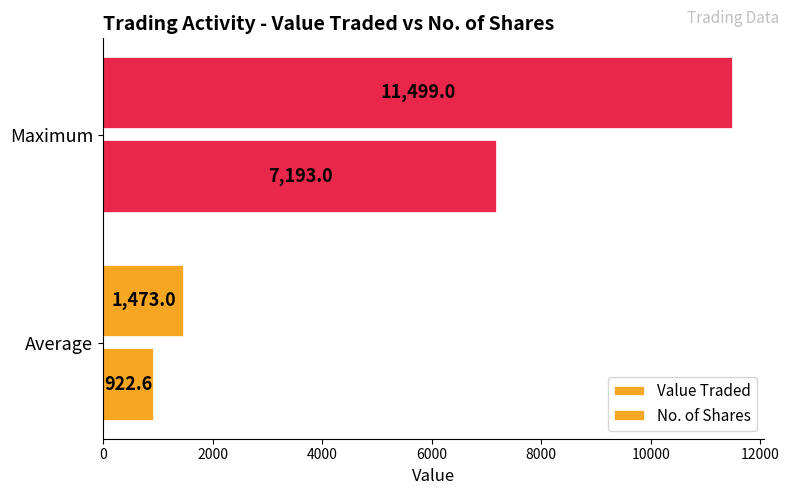

How many data points in Value Traded are less than 7193?

1